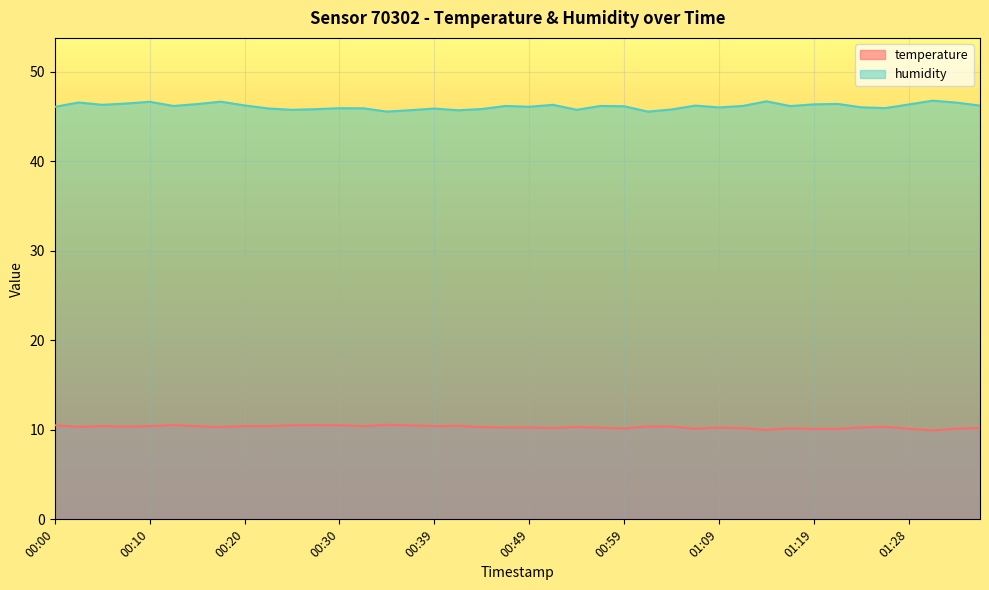

The temperature series shows 10.4 at 00:42. True or false?

True